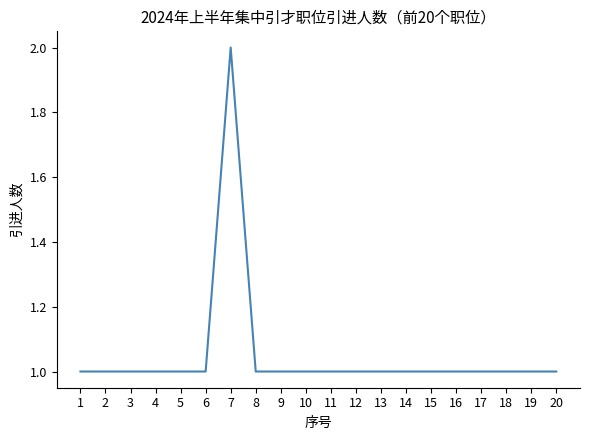

Which category has the highest value across all series?

7